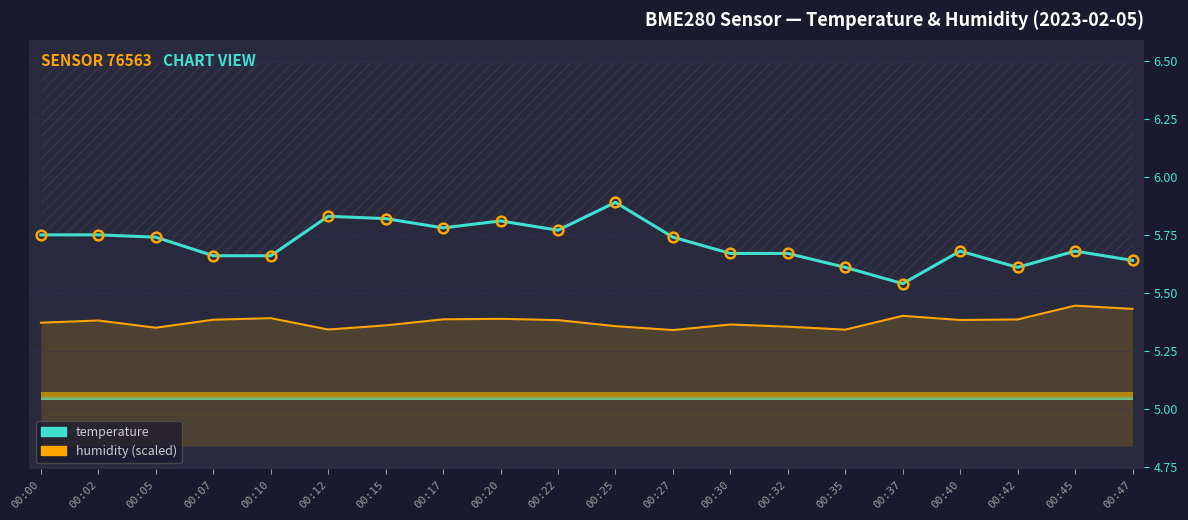

Is it true that temperature equals 3.8 at 00:47?

False